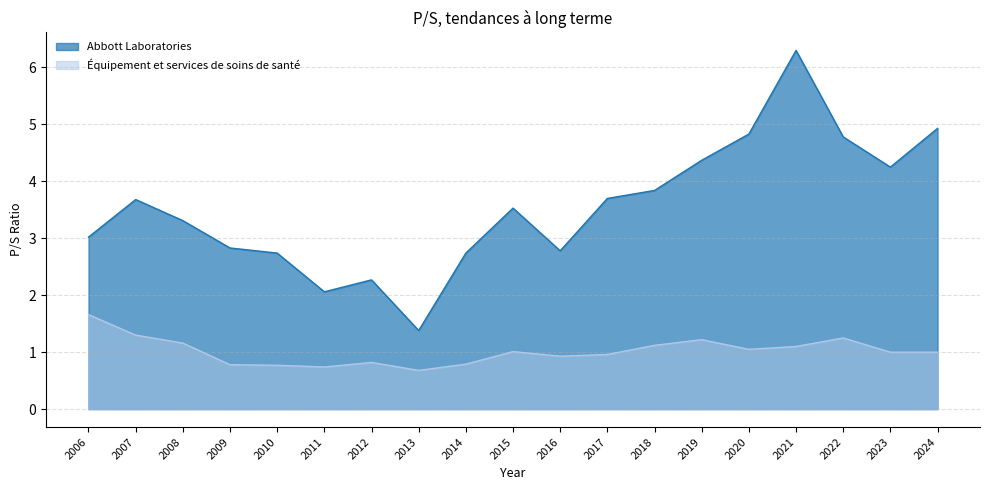

Reading left to right, extract all data points from this chart.

Abbott Laboratories: 2006=3.0	2007=3.7	2008=3.3	2009=2.8	2010=2.7	2011=2.1	2012=2.3	2013=1.4	2014=2.7	2015=3.5	2016=2.8	2017=3.7	2018=3.8	2019=4.4	2020=4.8	2021=6.3	2022=4.8	2023=4.2	2024=4.9
Équipement et services de soins de santé: 2006=1.7	2007=1.3	2008=1.2	2009=0.8	2010=0.8	2011=0.7	2012=0.8	2013=0.7	2014=0.8	2015=1.0	2016=0.9	2017=1.0	2018=1.1	2019=1.2	2020=1.1	2021=1.1	2022=1.2	2023=1.0	2024=1.0